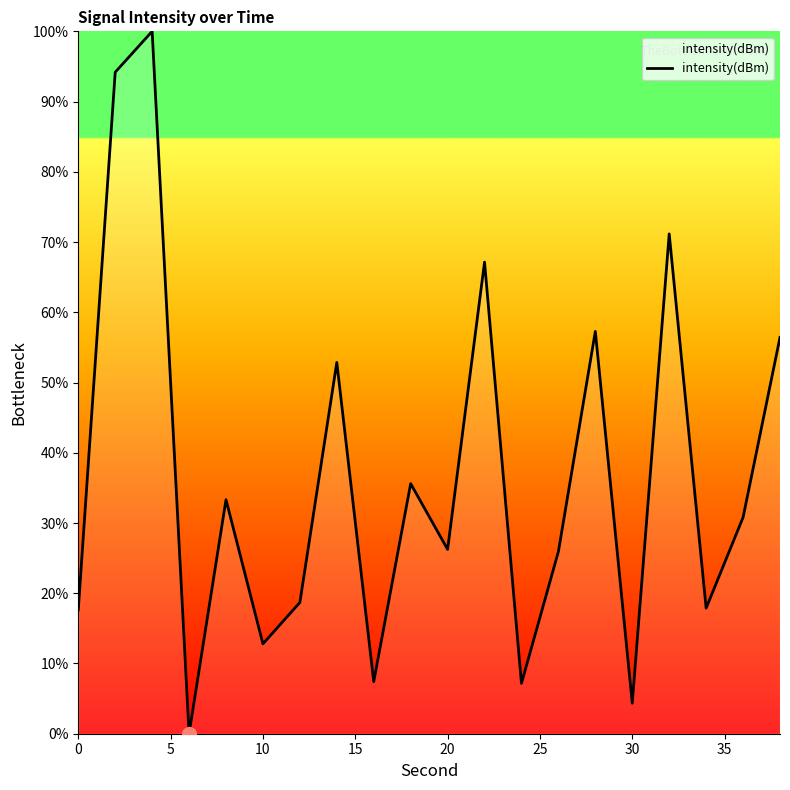

What is the difference between the maximum and minimum values?

100.0